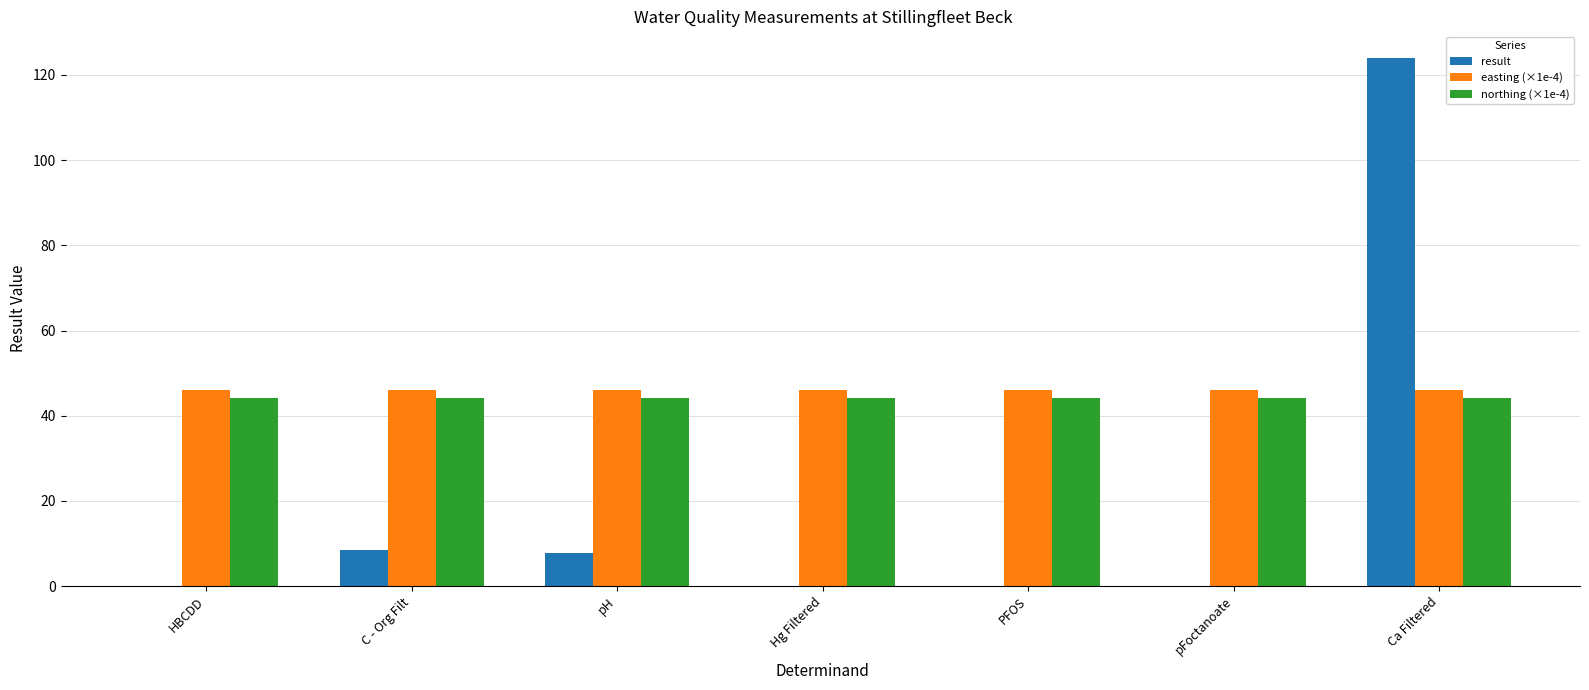

At which category is the sum across all series the highest?

Ca Filtered